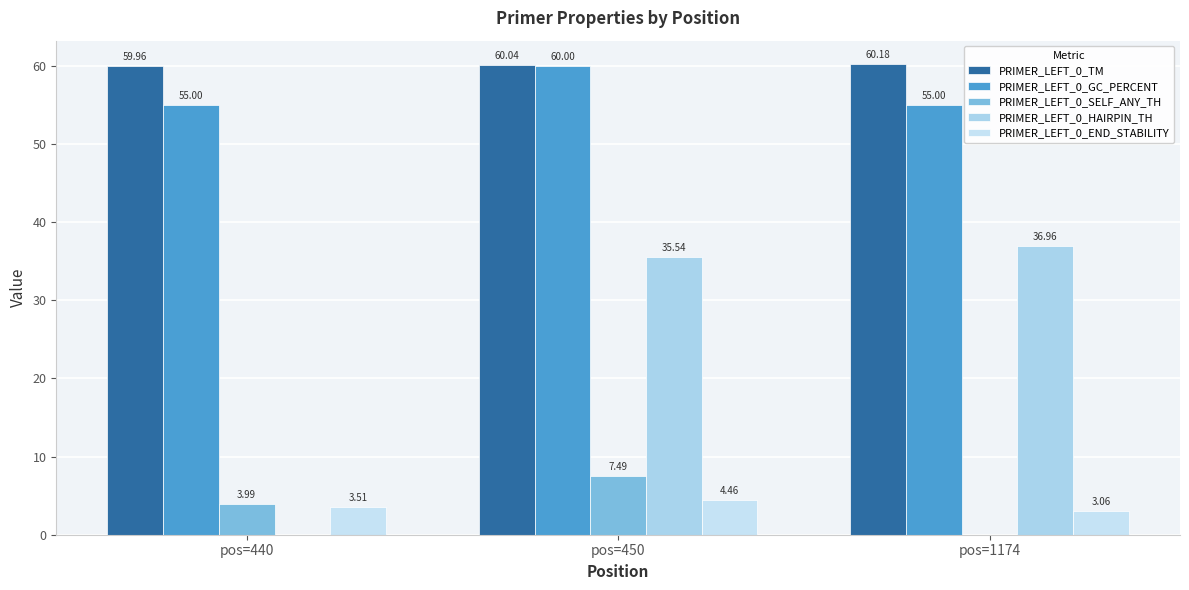

How many categories are shown in the chart?

3